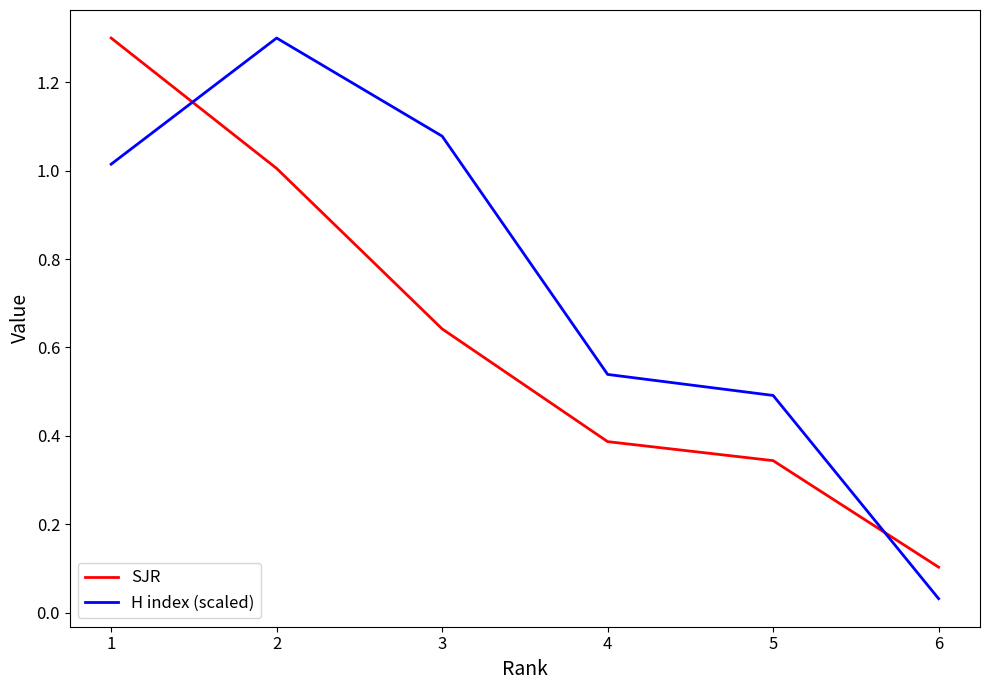

What is the difference between the maximum and minimum values in the SJR series?

1.2